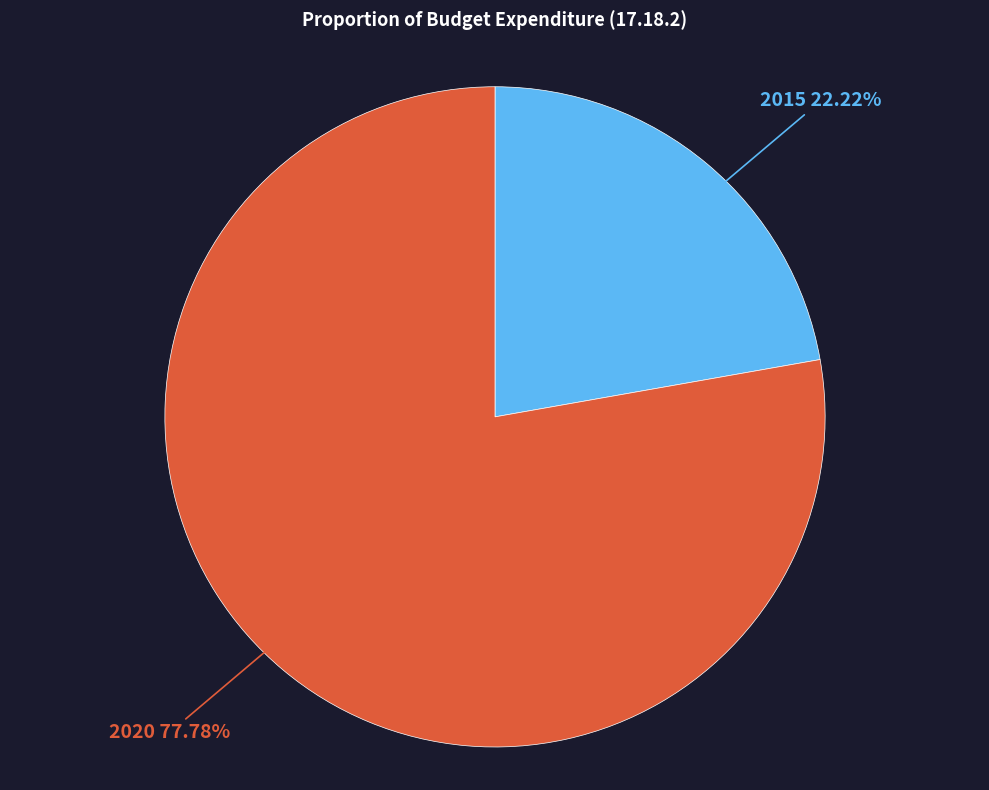

Does any single category account for the majority?

Yes